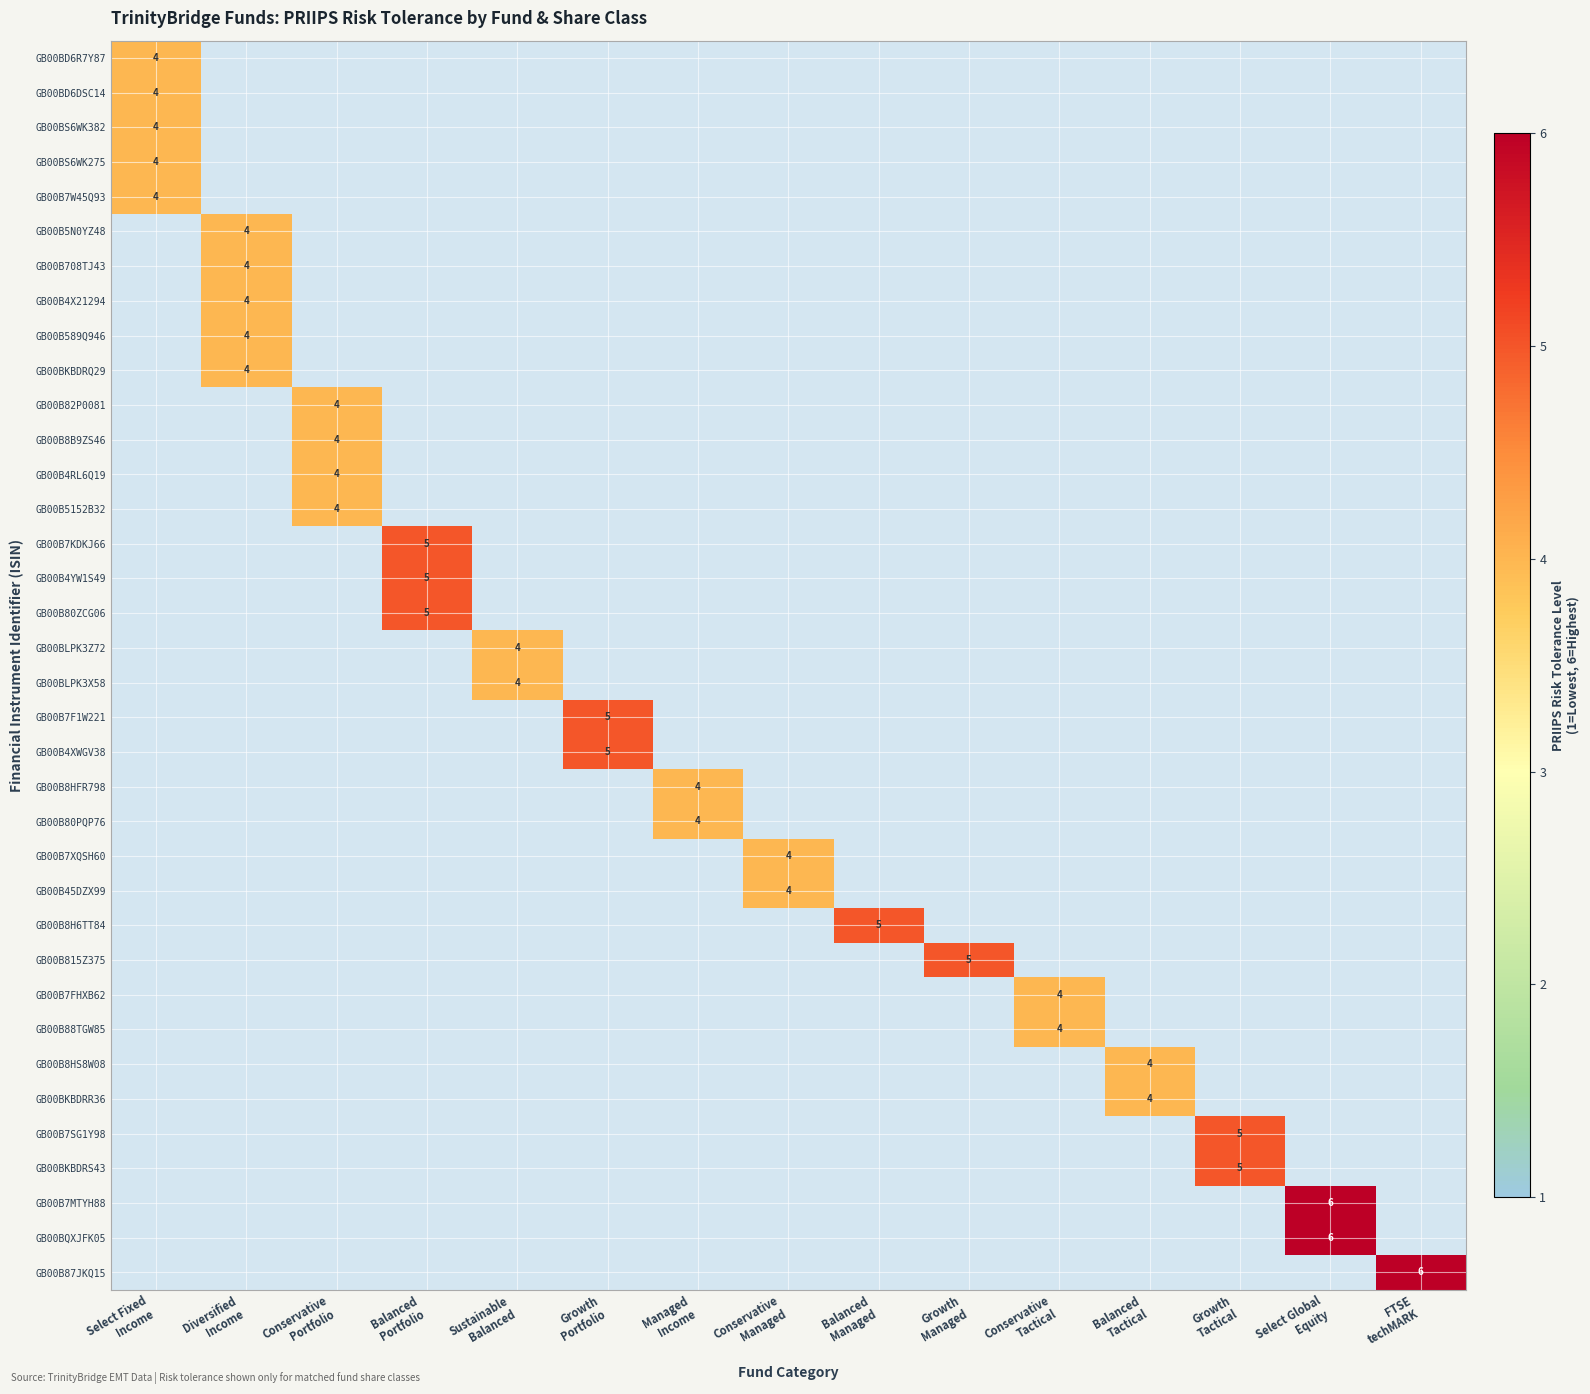

What is the maximum value shown in the chart?

6